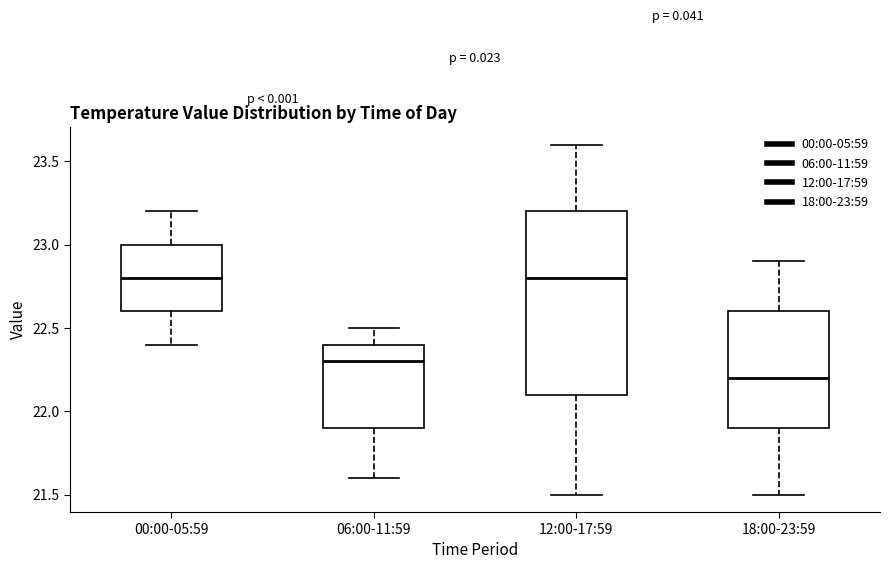

Reading left to right, read every box against the y-axis: the position of its median line, the range the box covers, and the ends of its whiskers. The values are not printed on the chart, so give them approximately, as read against the axis.

00:00-05:59: median 22.8, box 22.6 to 23.0, whiskers 22.4 to 23.2
06:00-11:59: median 22.3, box 21.9 to 22.4, whiskers 21.6 to 22.5
12:00-17:59: median 22.8, box 22.1 to 23.2, whiskers 21.5 to 23.6
18:00-23:59: median 22.2, box 21.9 to 22.6, whiskers 21.5 to 22.9